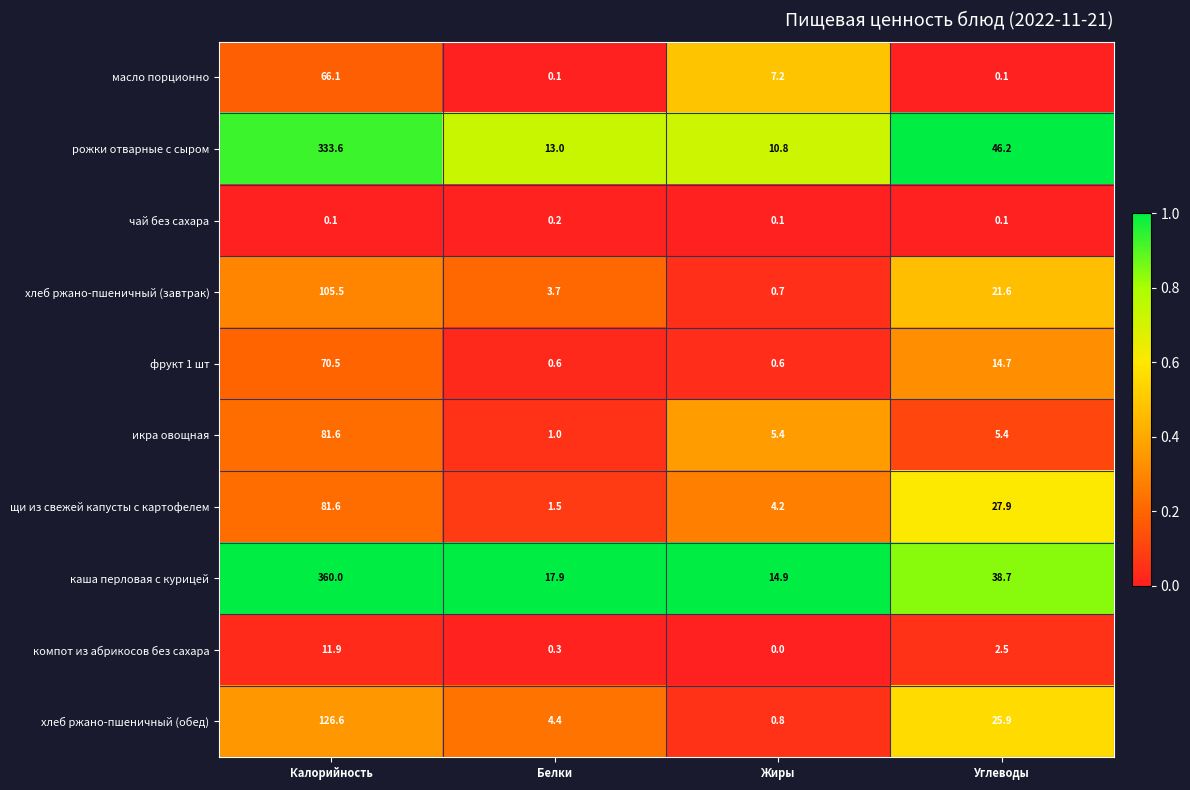

Read the каша перловая с курицей value at Жиры.

14.9